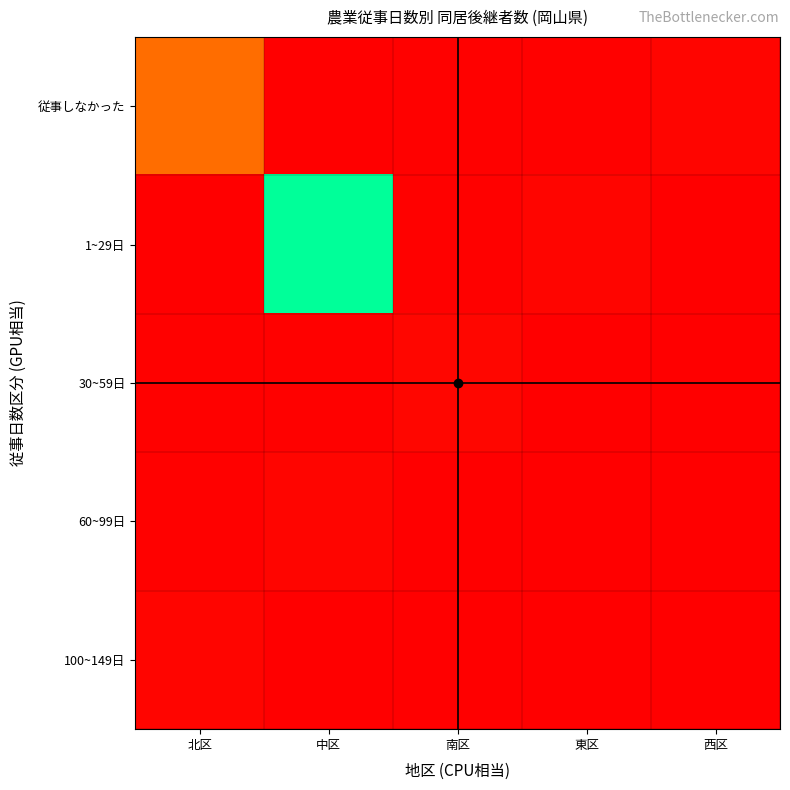

Which has a higher value, 南区 or 東区?

東区